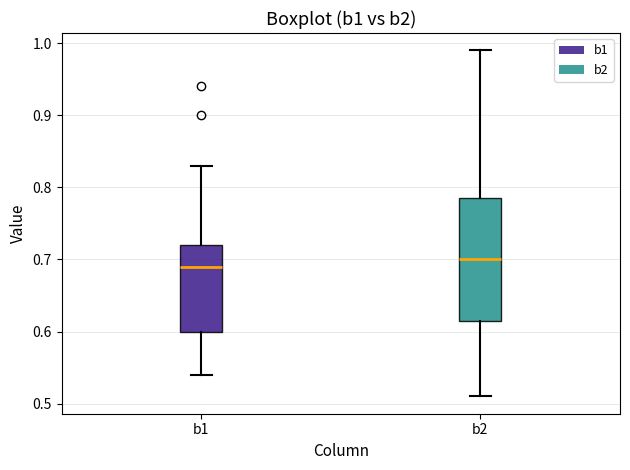

Reading left to right, transcribe this box plot: for each box, give where its median line is, the range the box spans, and where its two whiskers end, as read against the y-axis. The values are not printed on the chart, so give them approximately, as read against the axis.

b1: median 0.69, box 0.60 to 0.72, whiskers 0.54 to 0.83
b2: median 0.70, box 0.62 to 0.79, whiskers 0.51 to 0.99